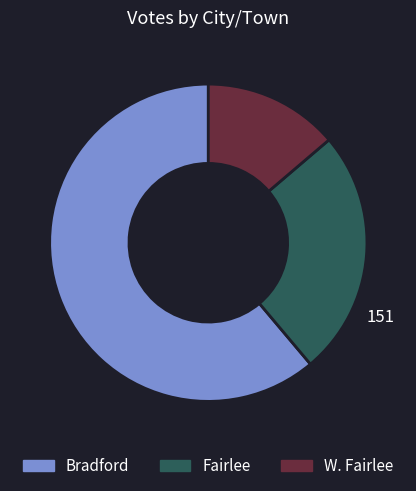

Count the number of slices in the pie.

3